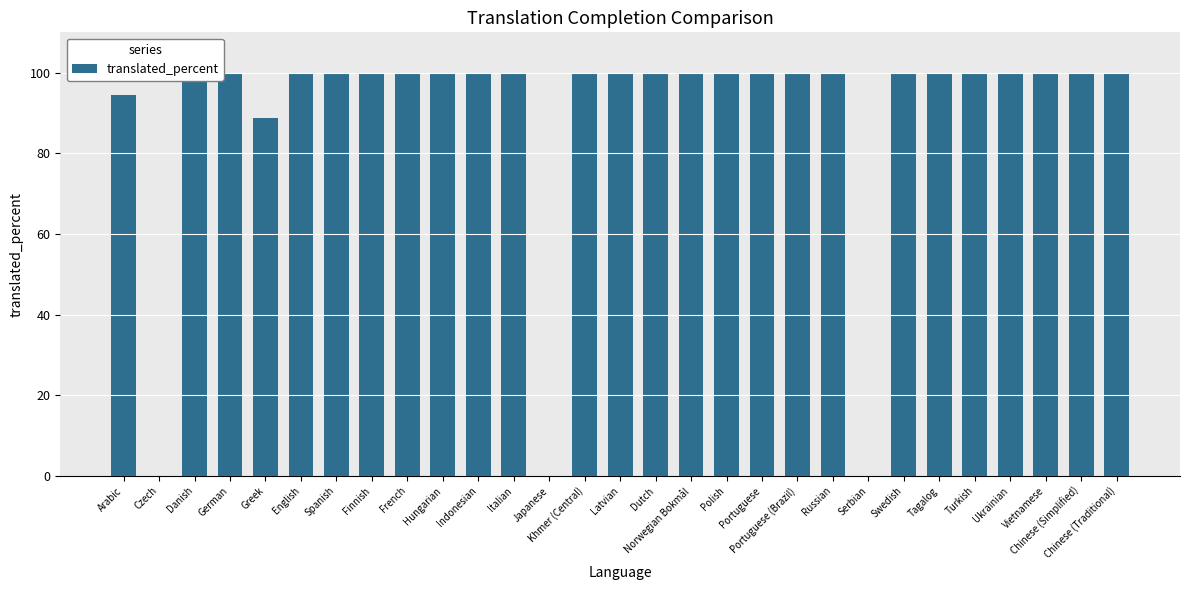

Approximately how many times larger is the value at Ukrainian compared to Polish?

1.0